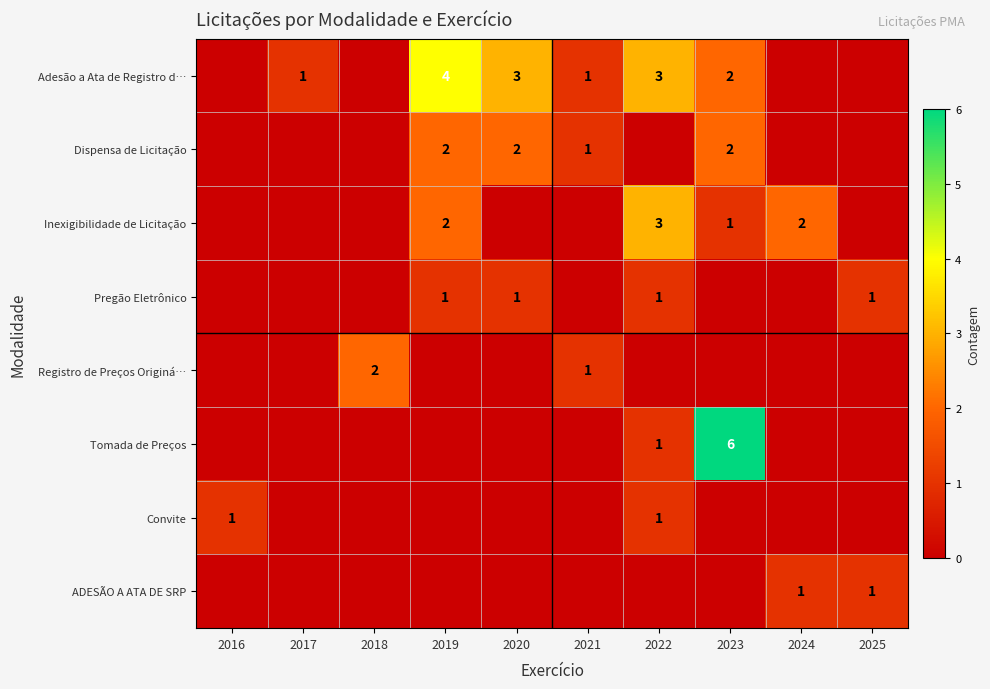

At how many categories does at least one series exceed 2?

4